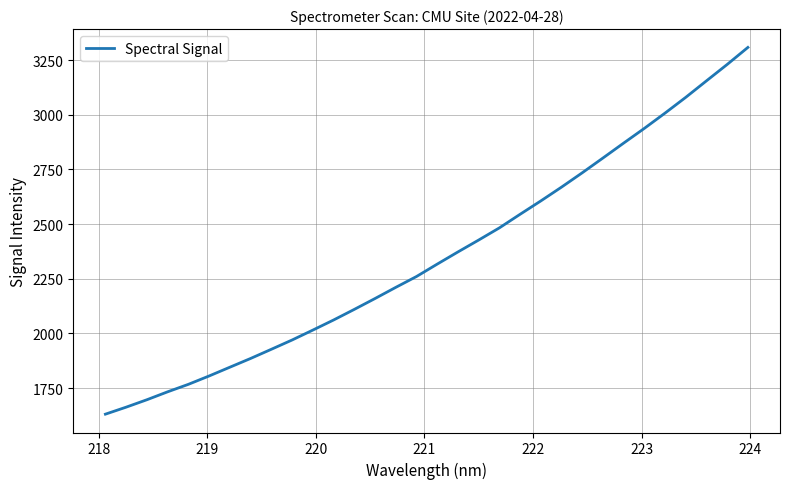

What is the difference between the maximum and minimum values?

1678.0